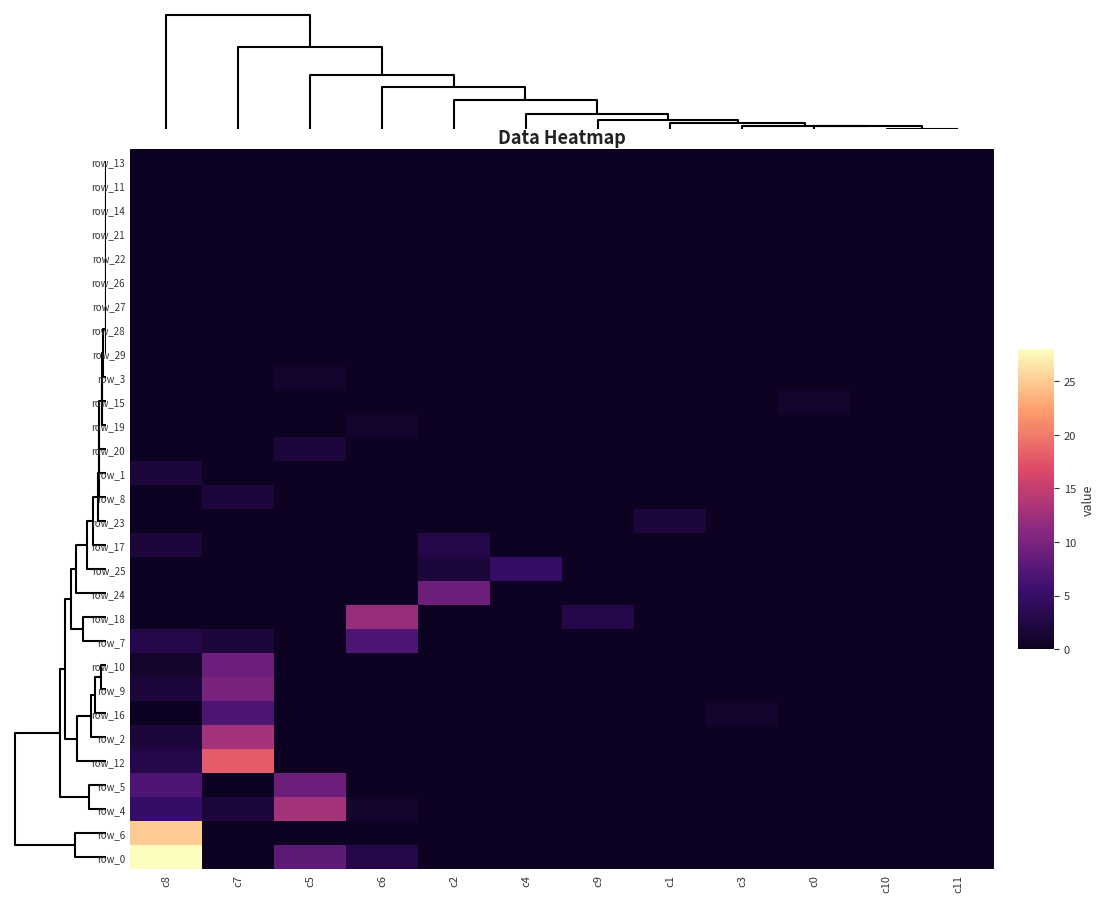

At how many categories does at least one series exceed 18?

1